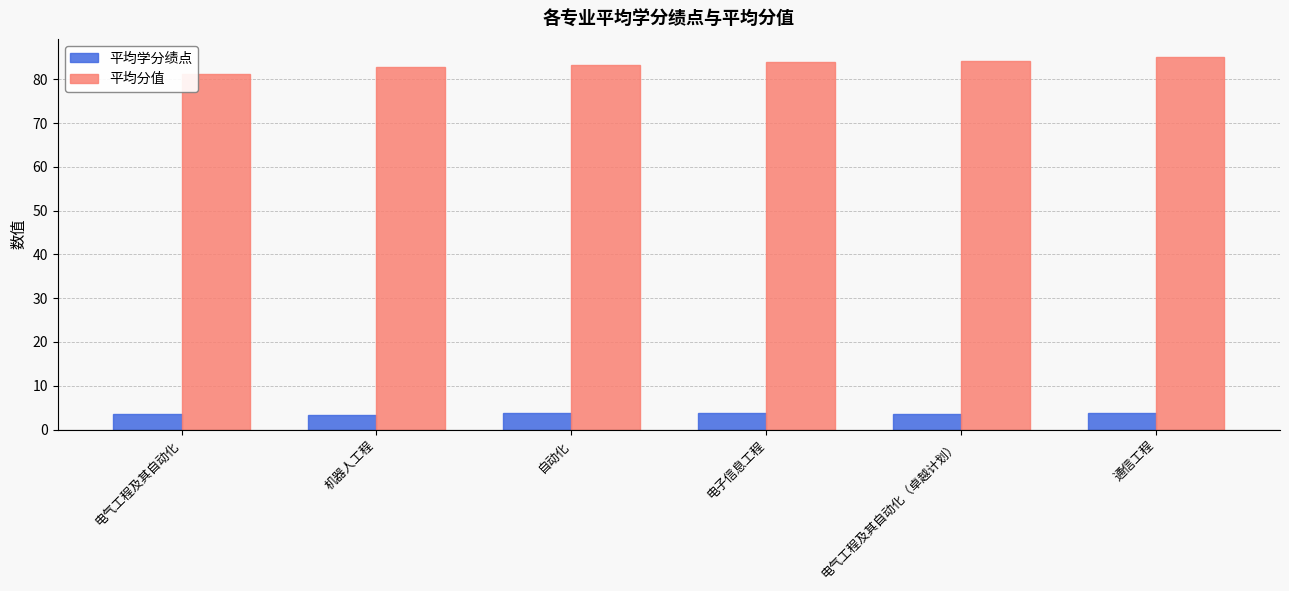

What is the difference between the 平均分值 values at 电子信息工程 and 电气工程及其自动化（卓越计划）?

0.2